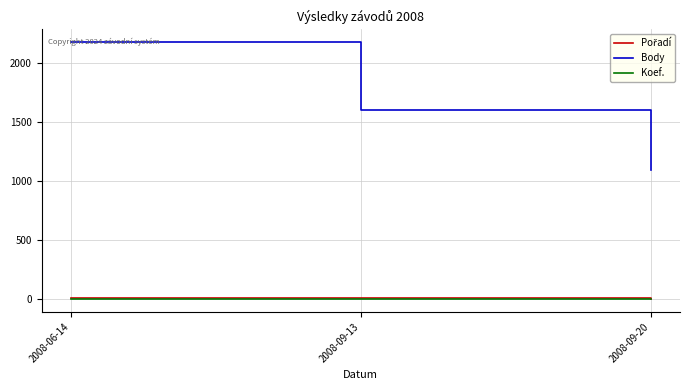

Which category has the lowest value in the Body series?

2008-09-20